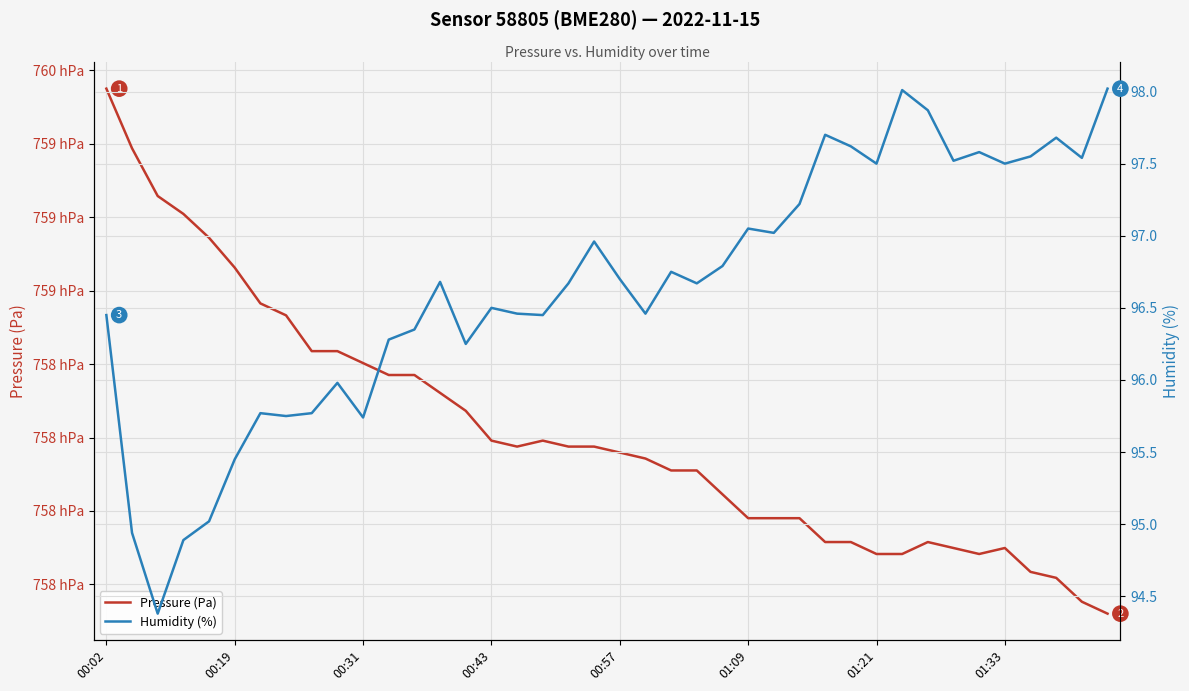

How many lines are shown in the chart?

2